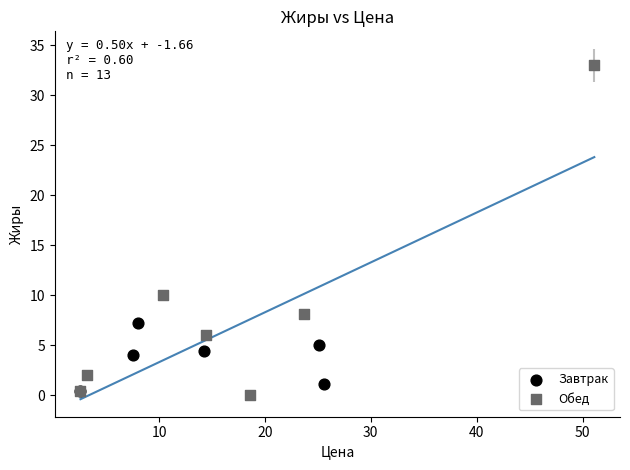

Which series reaches the maximum Y coordinate?

Обед